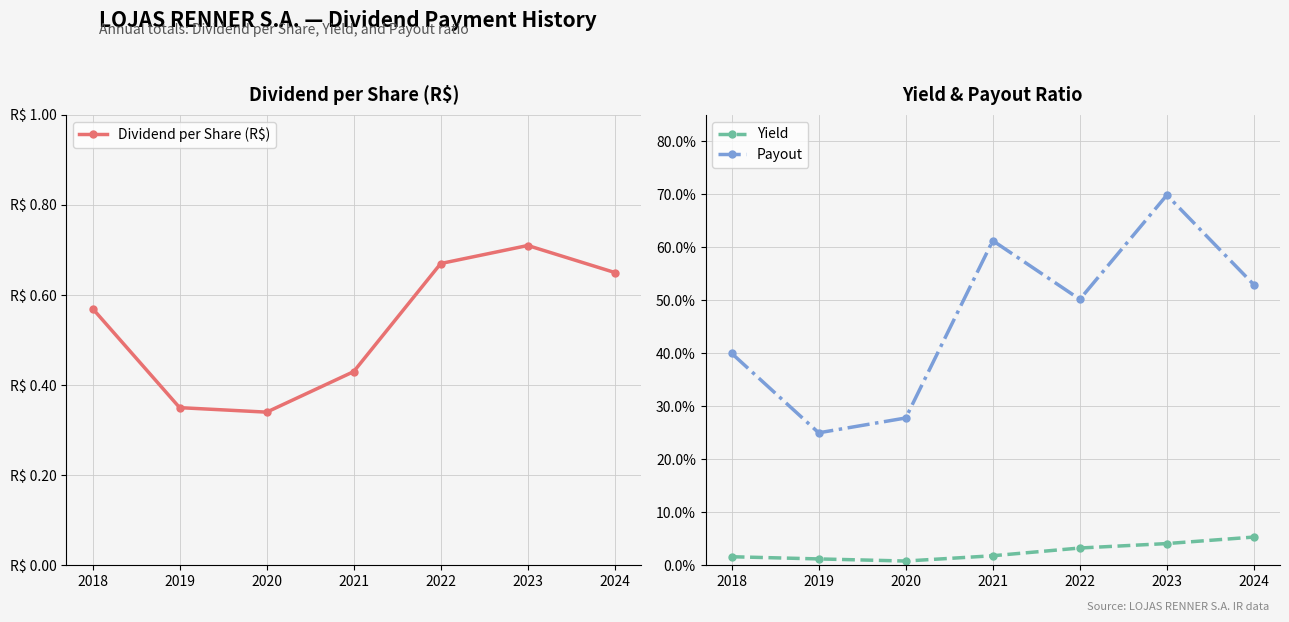

Reading right to left, transcribe all the data shown in this chart.

Dividend per Share (R$): 2024=0.7	2023=0.7	2022=0.7	2021=0.4	2020=0.3	2019=0.3	2018=0.6
Yield: 2024=0.1	2023=0.0	2022=0.0	2021=0.0	2020=0.0	2019=0.0	2018=0.0
Payout: 2024=0.5	2023=0.7	2022=0.5	2021=0.6	2020=0.3	2019=0.2	2018=0.4